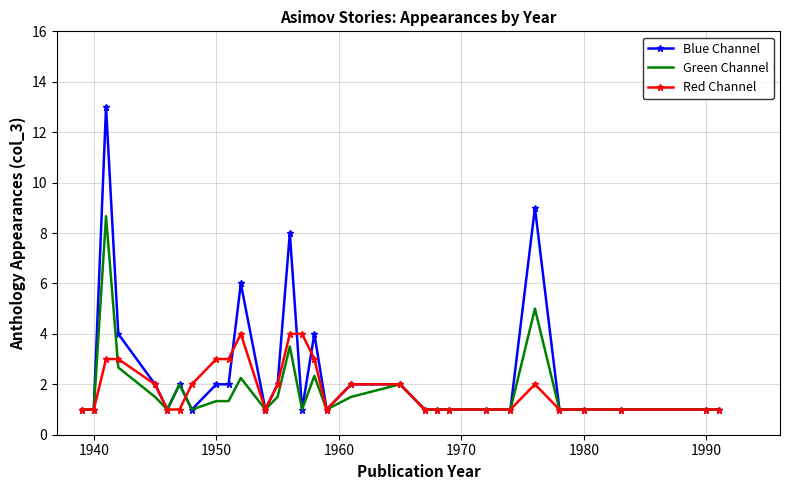

What is the greatest value displayed?

13.0